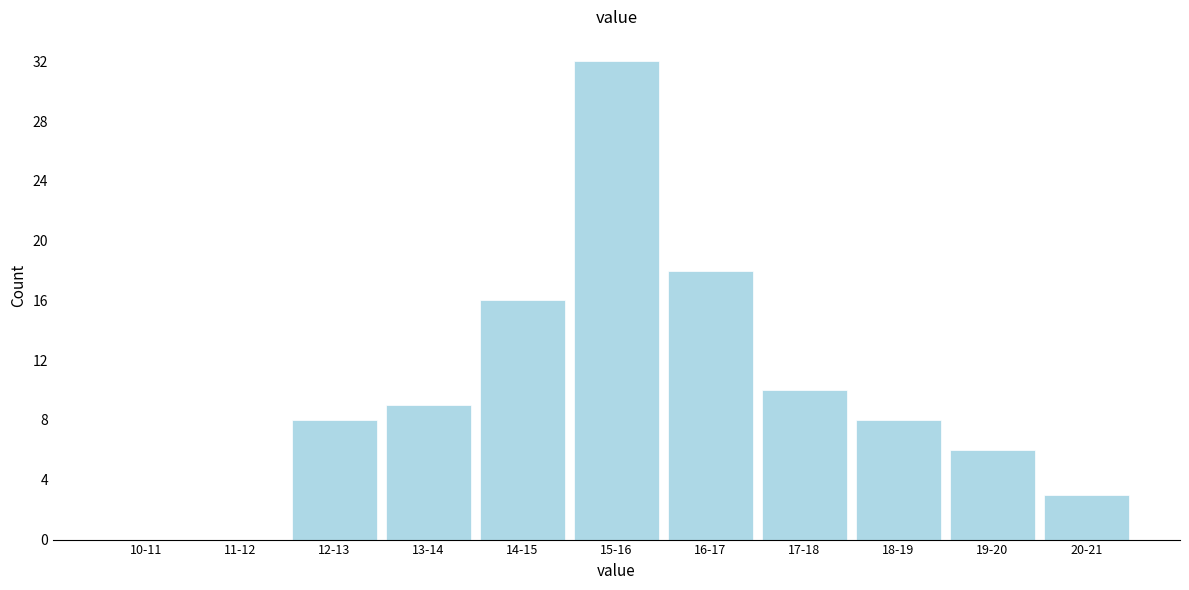

Reading left to right, extract all data points from this chart.

10-11=0	11-12=0	12-13=8	13-14=9	14-15=16	15-16=32	16-17=18	17-18=10	18-19=8	19-20=6	20-21=3